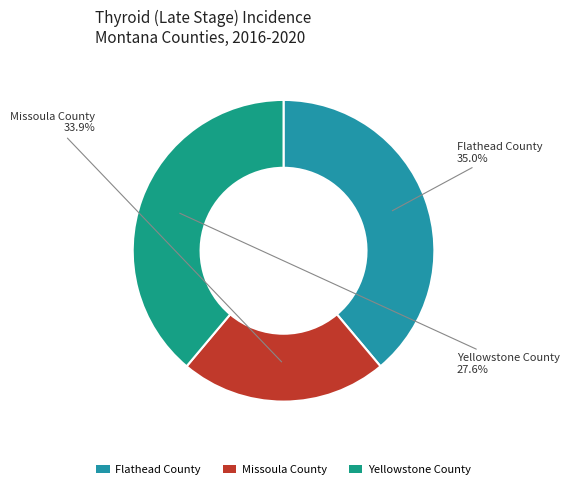

Which slice is the largest?

Flathead County